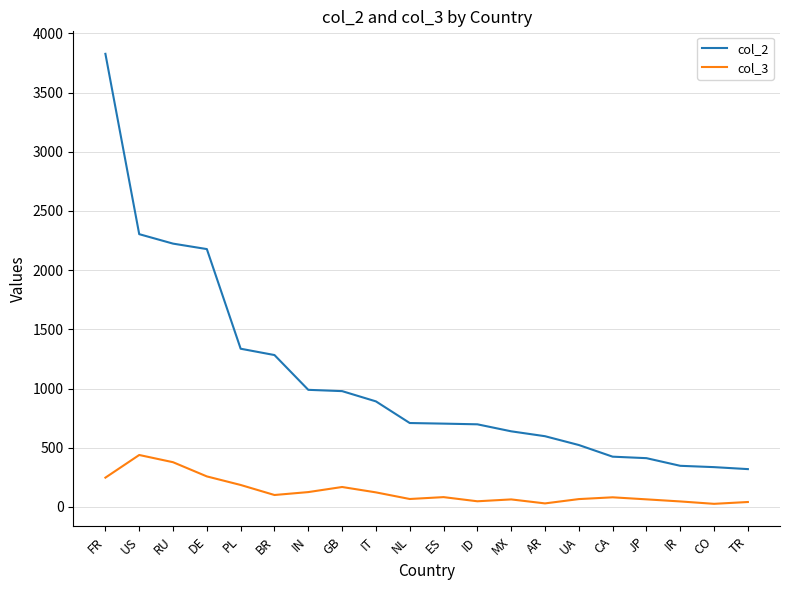

What is the sum of all col_2 values?

21722.0